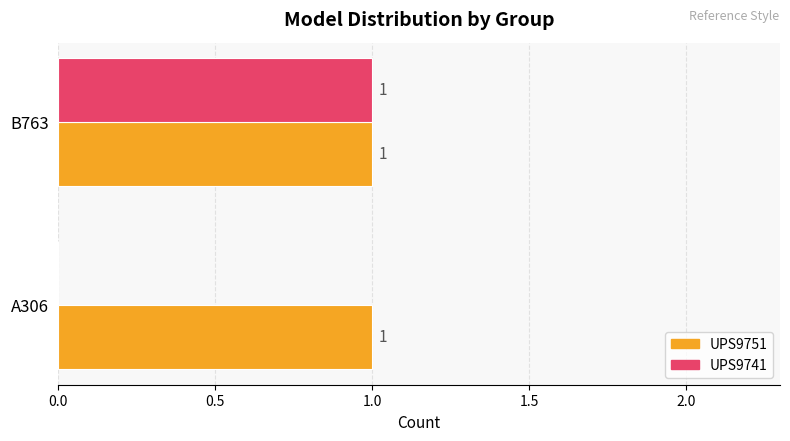

Which series has the largest total across all categories?

UPS9751